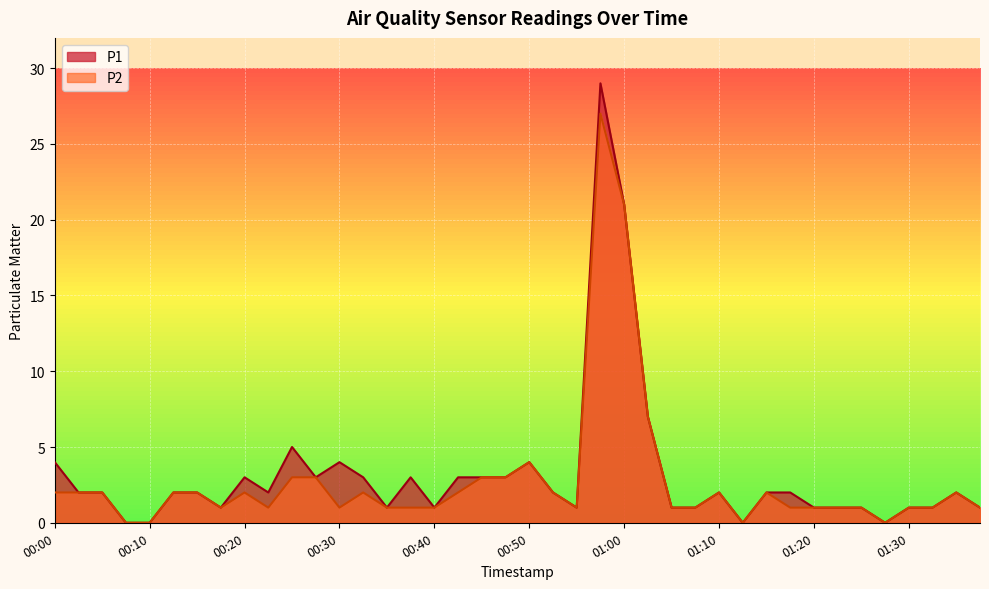

The P2 series shows 0 at 01:05. True or false?

False